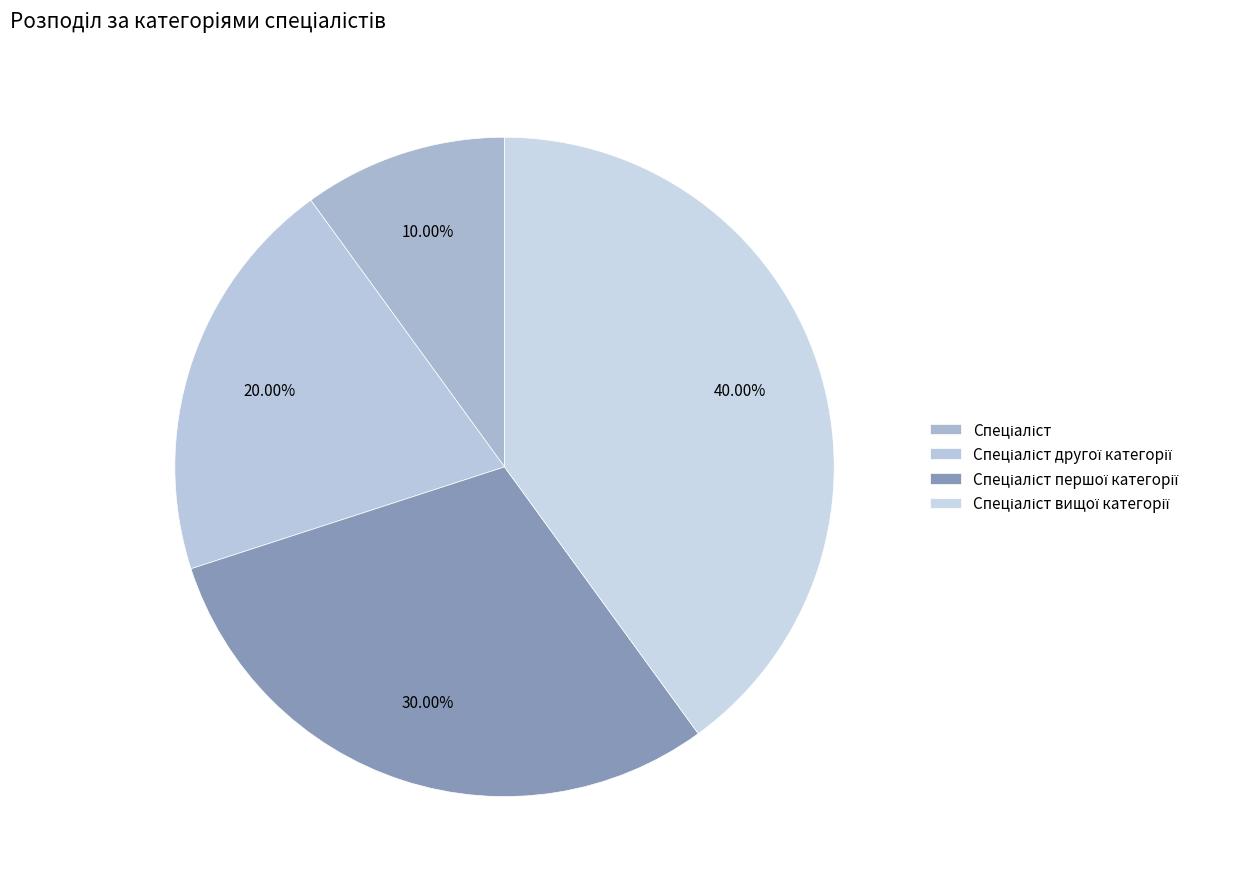

Is it true that Спеціаліст другої категорії is 20% of the pie?

True